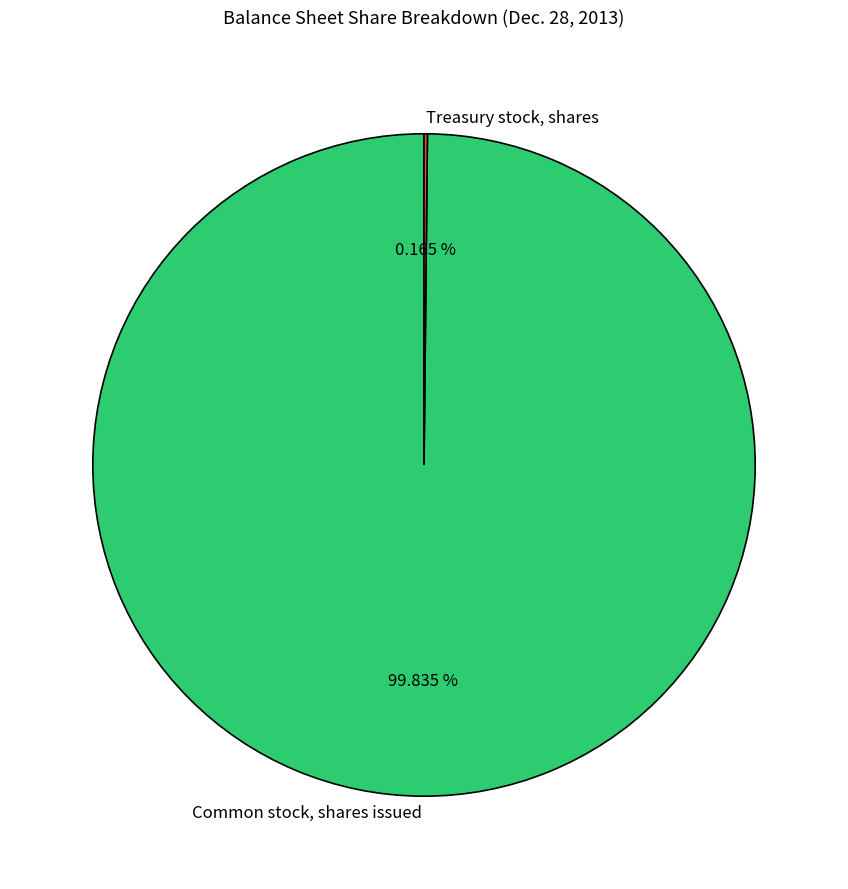

Does any single category account for the majority?

Yes